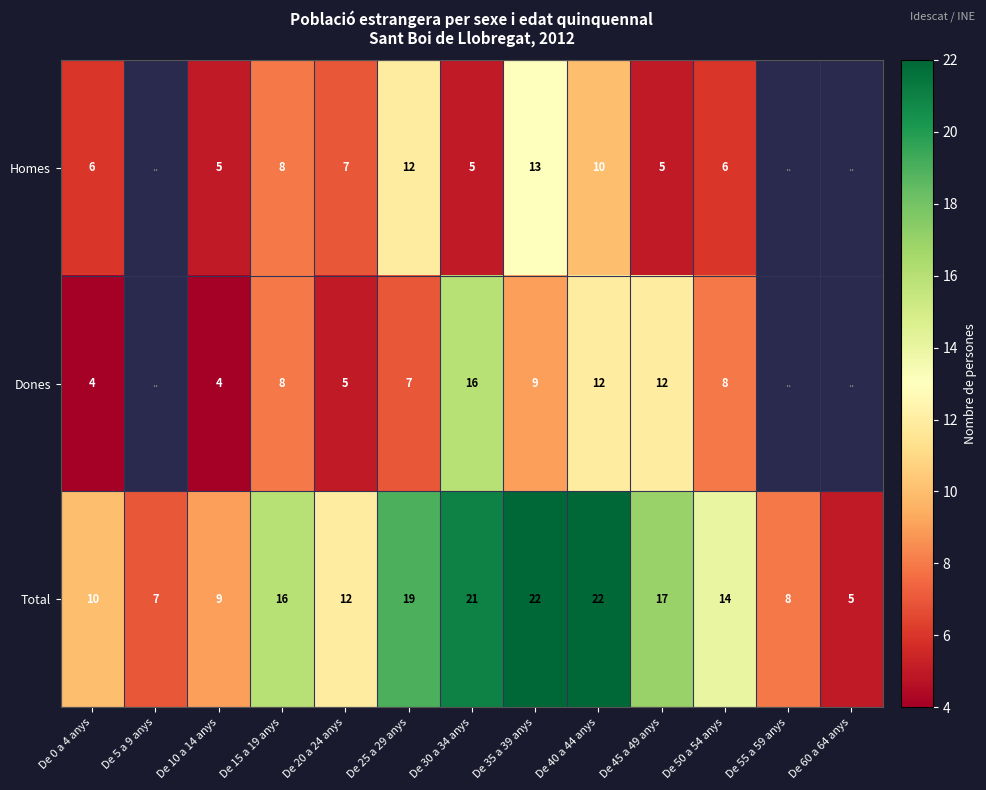

True or false: Homes has a value of 11 at De 15 a 19 anys.

False